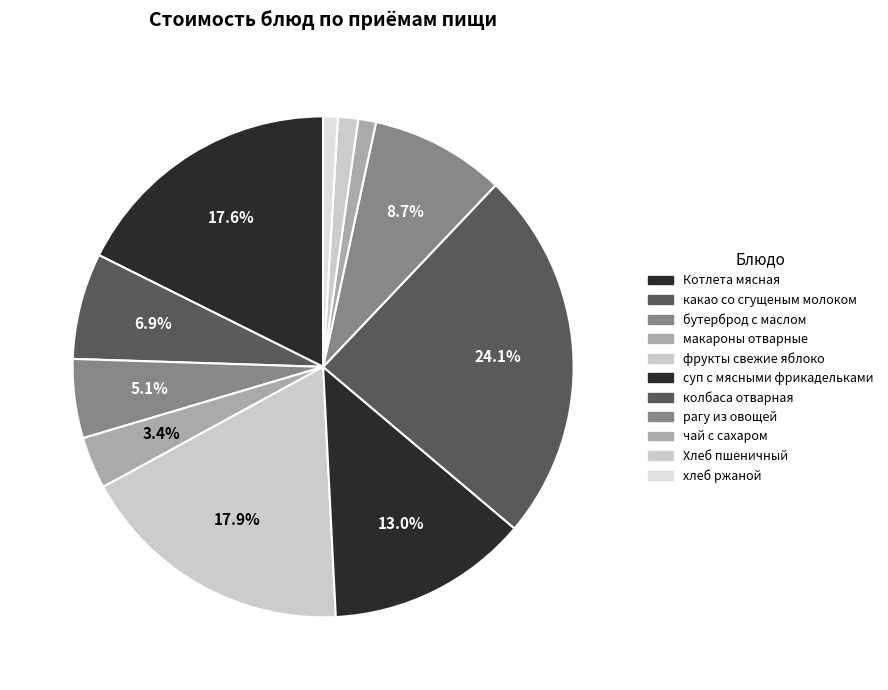

Approximately how many times larger is the value at Хлеб пшеничный compared to хлеб ржаной?

1.4